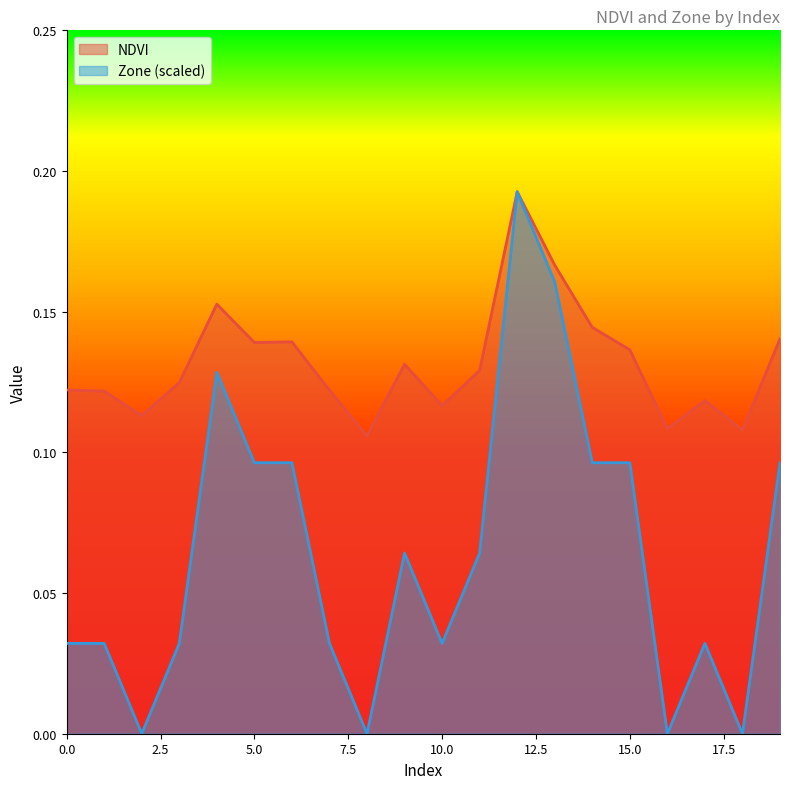

What is the sum of the Zone values at 11 and 14?

0.2